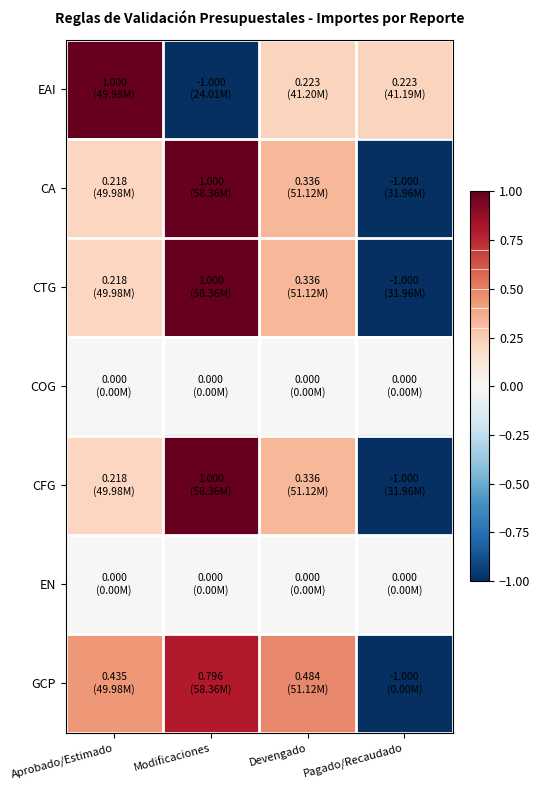

What is the difference between the highest and lowest values at Pagado/Recaudado?

1.2